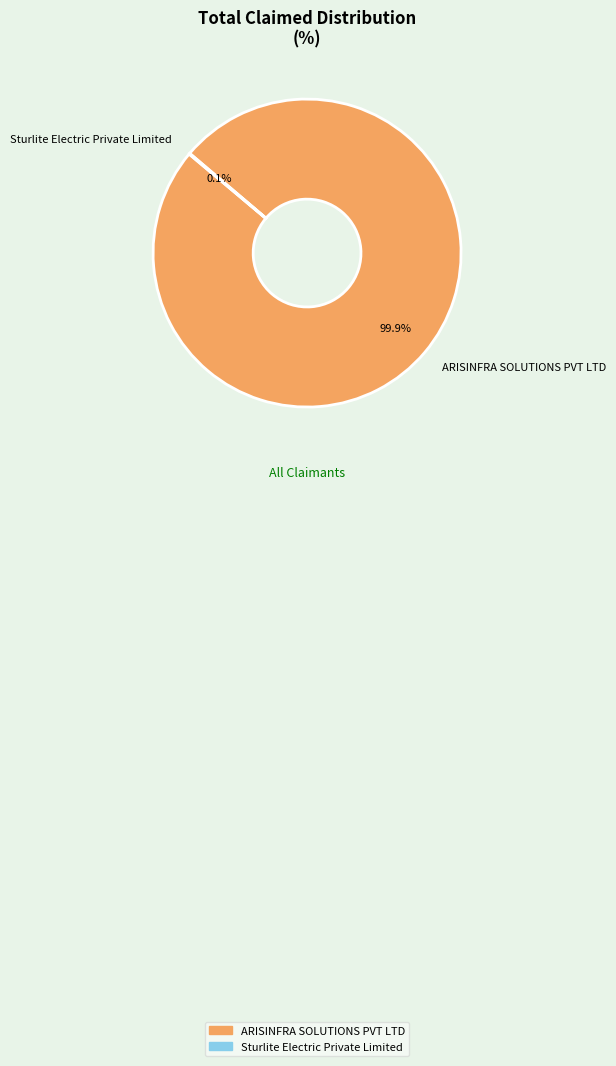

Which category accounts for the majority?

ARISINFRA SOLUTIONS PVT LTD